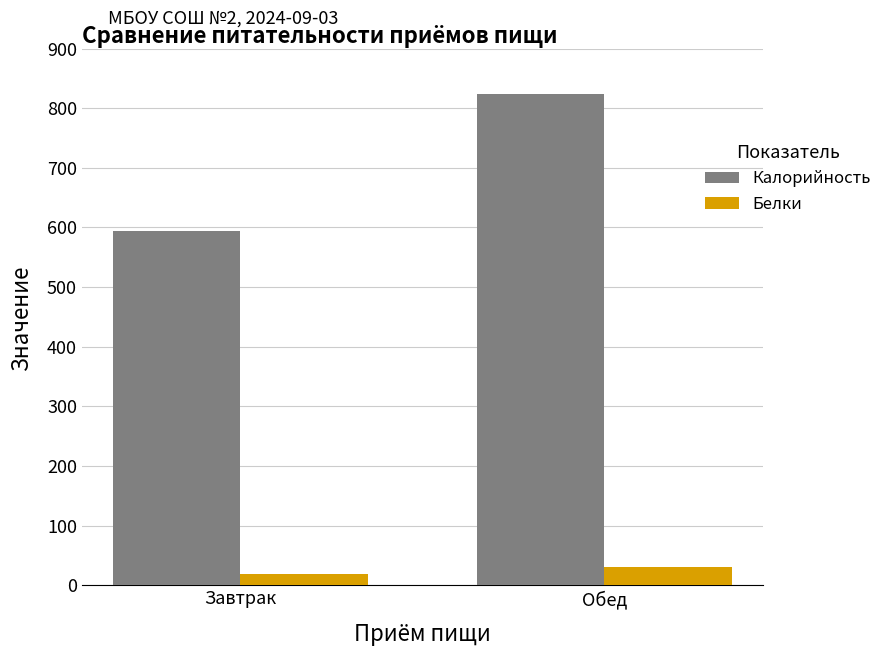

Reading left to right, list all the values displayed in this chart.

Калорийность: Завтрак=594.1	Обед=824.1
Белки: Завтрак=18.9	Обед=30.0